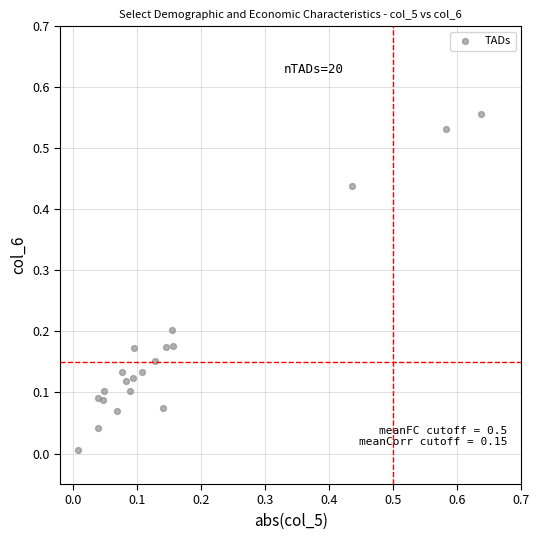

How many data points are displayed?

20